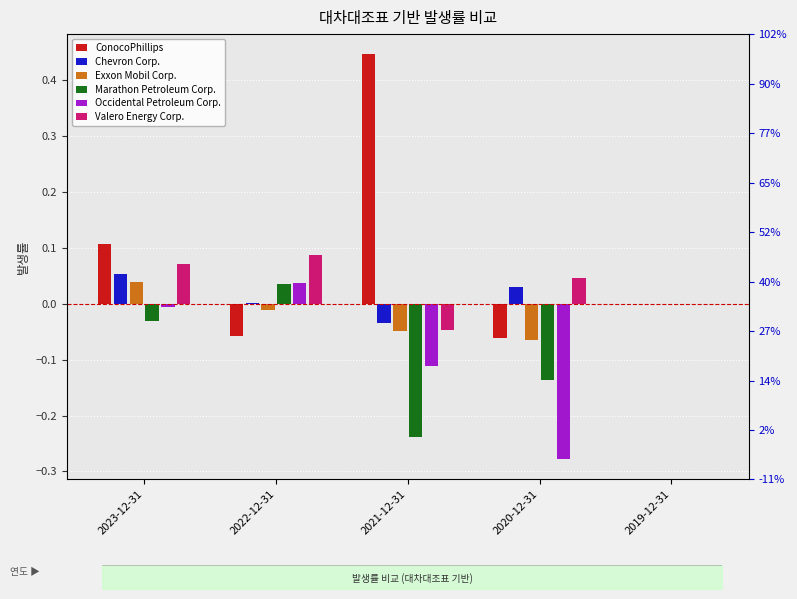

What is the total value across all series at 2020-12-31?

-0.5